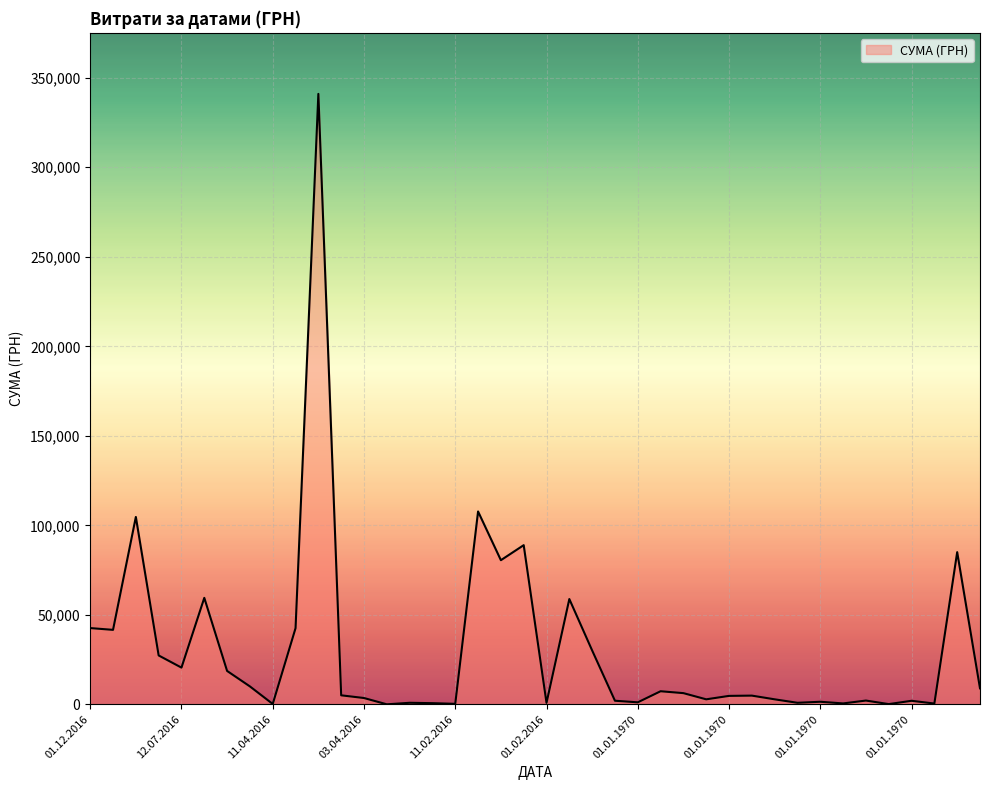

What is the difference between the maximum and minimum values?

341000.5